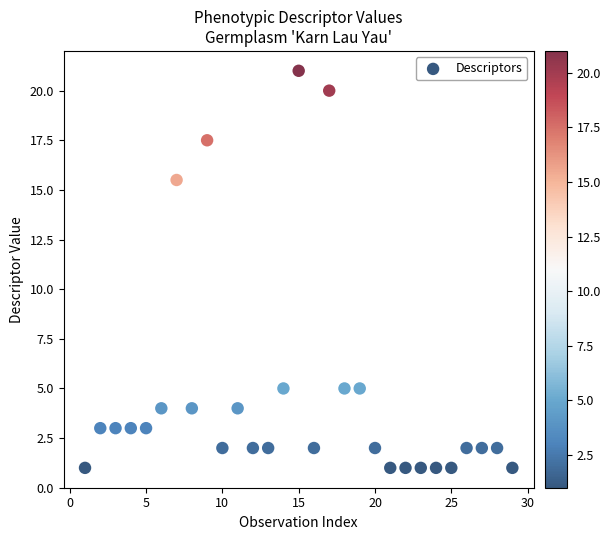

What is the range of Y values (max minus min)?

20.0